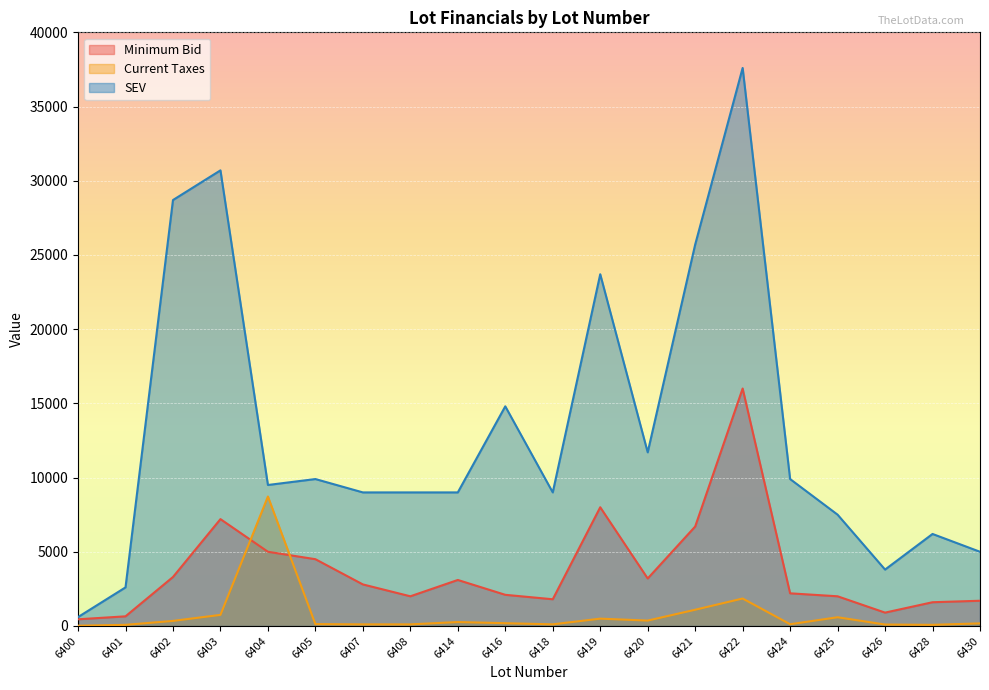

The value of SEV at 6424 is 9900.0. True or false?

True